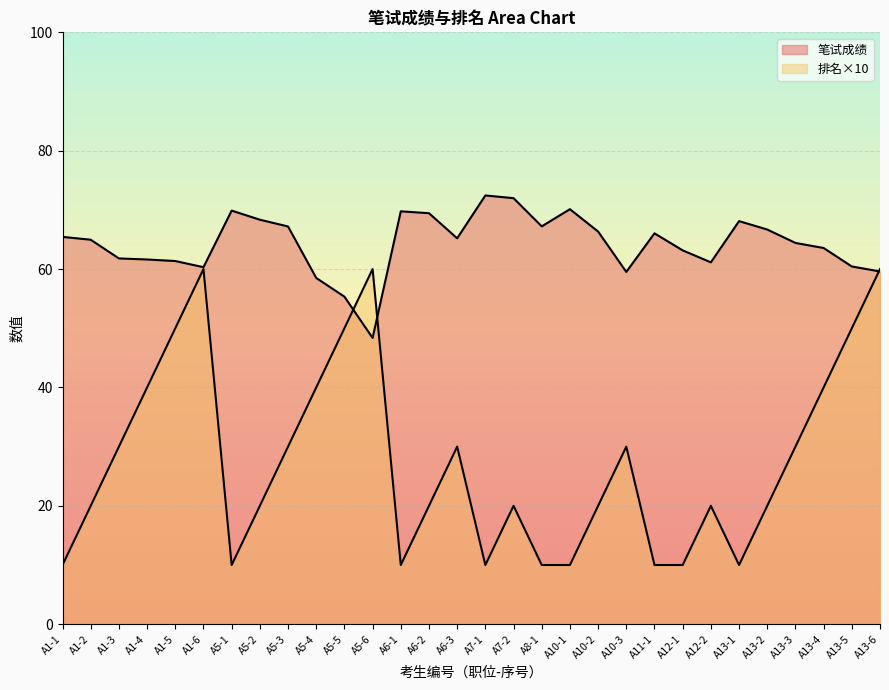

Count the number of categories in the chart.

30